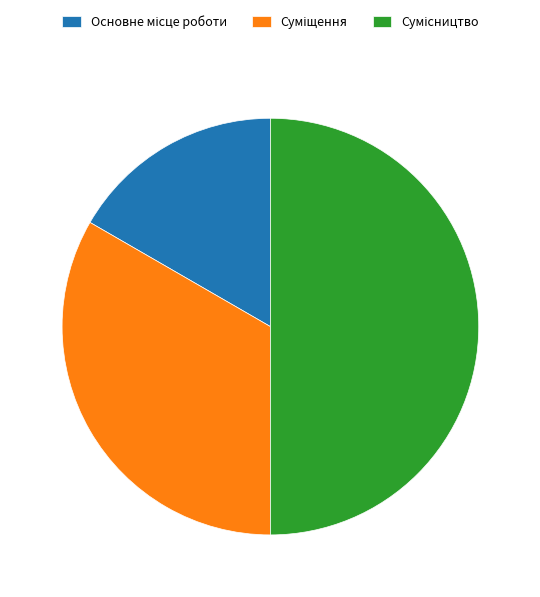

Is there a majority slice in this chart?

No